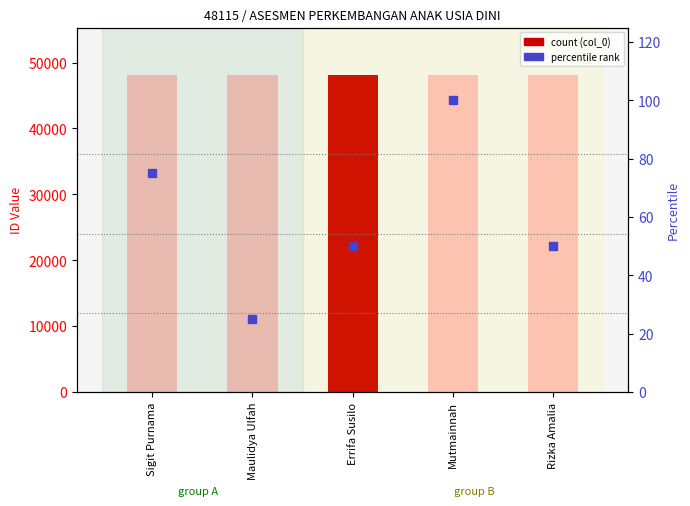

At Errifa Susilo, list the series in order from largest to smallest.

col_0, percentile rank